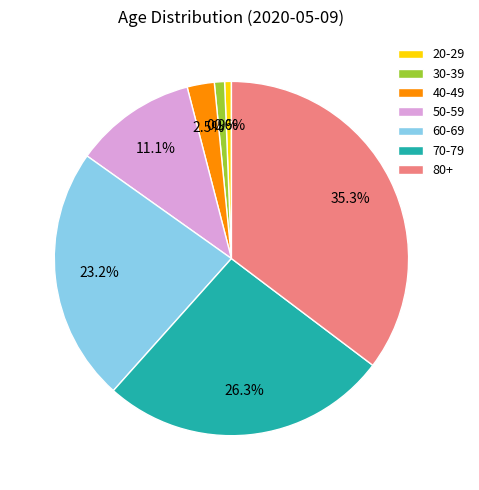

To the nearest percent, what is the difference between the largest and smallest slice percentages?

35%